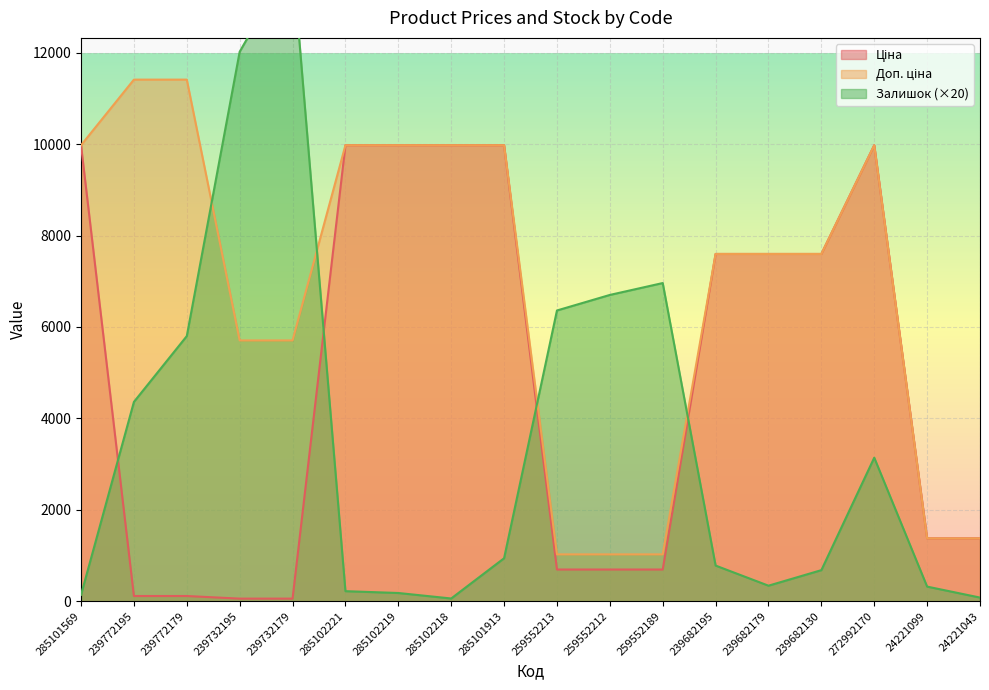

What is the approximate value of Доп. ціна at 285101569?

9975.0